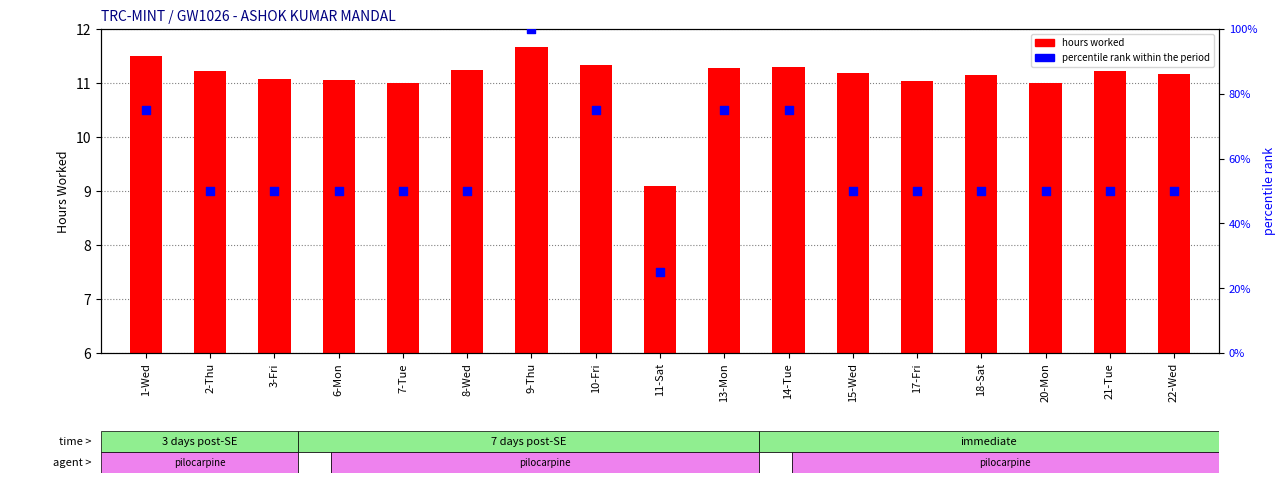

Which series contains the lowest Y value?

hours worked